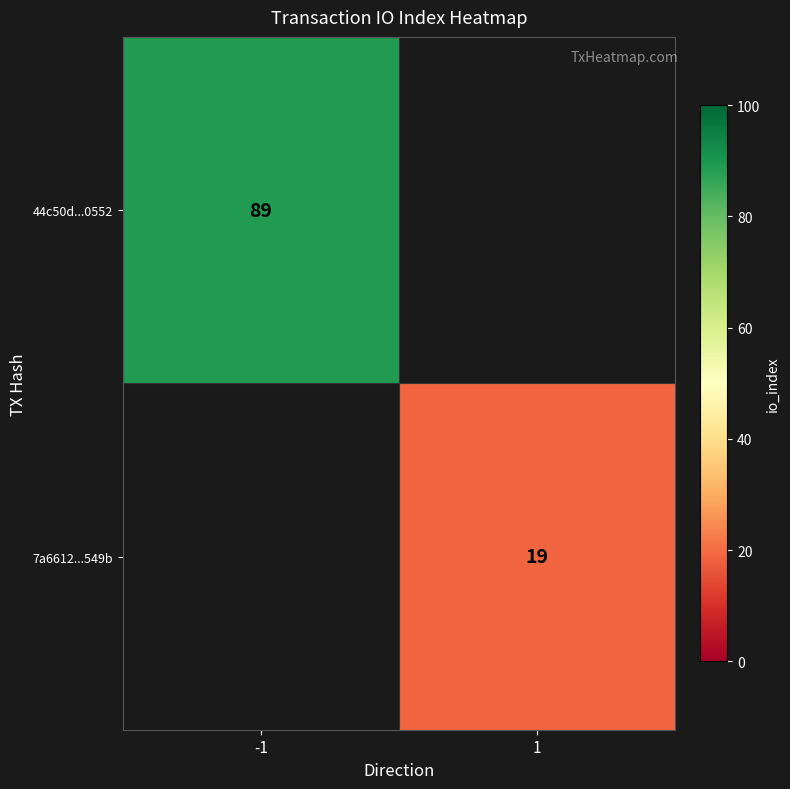

How many distinct data groups are displayed?

2